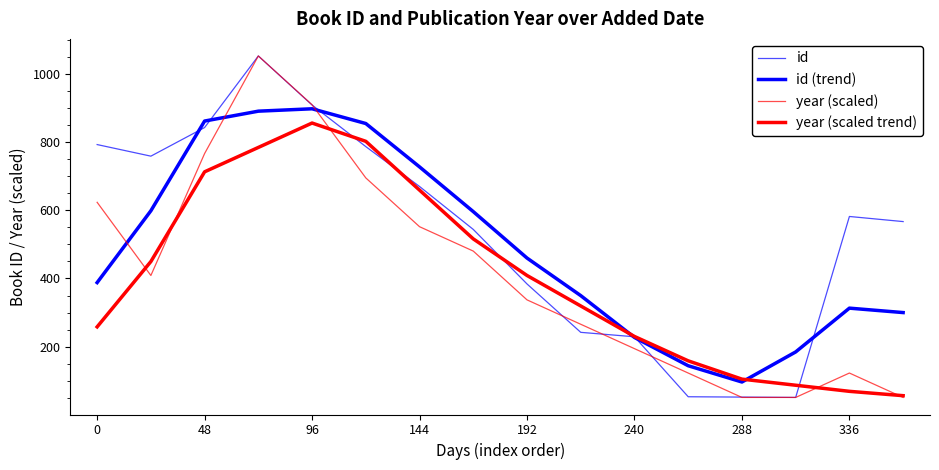

Where is id (trend) nearest to the value 497?

192